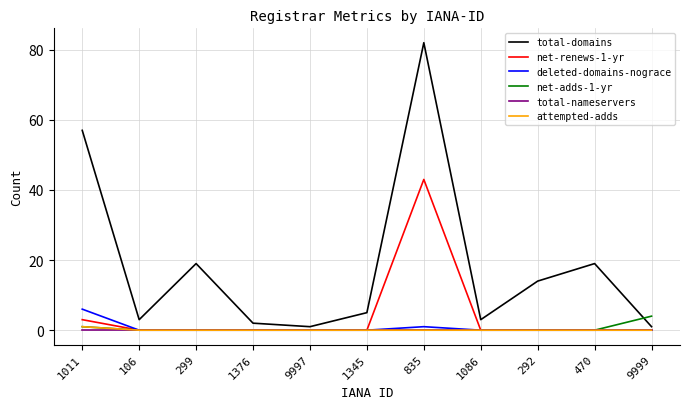

Reading right to left, what are all the values shown in this chart?

total-domains: 1	19	14	3	82	5	1	2	19	3	57
net-renews-1-yr: 0	0	0	0	43	0	0	0	0	0	3
deleted-domains-nograce: 0	0	0	0	1	0	0	0	0	0	6
net-adds-1-yr: 4	0	0	0	0	0	0	0	0	0	1
total-nameservers: 0	0	0	0	0	0	0	0	0	0	0
attempted-adds: 0	0	0	0	0	0	0	0	0	0	1